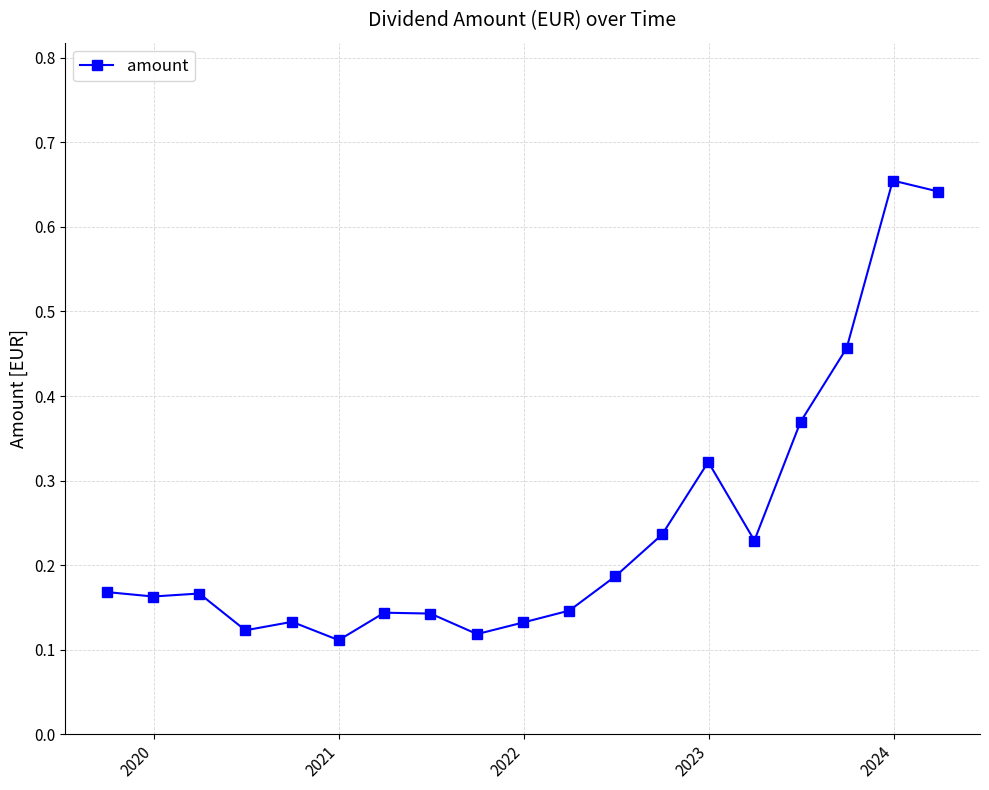

True or false: there are more than 1 points higher than both neighbors.

True